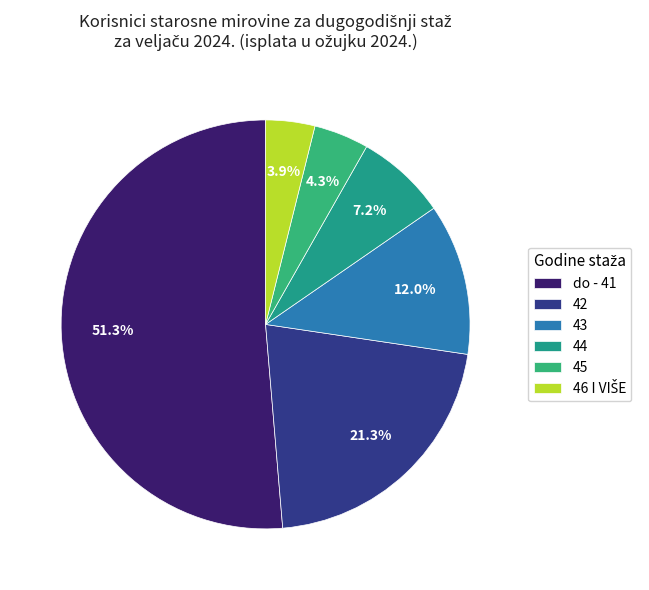

To the nearest percent, what is the difference between the largest and smallest slice percentages?

47%